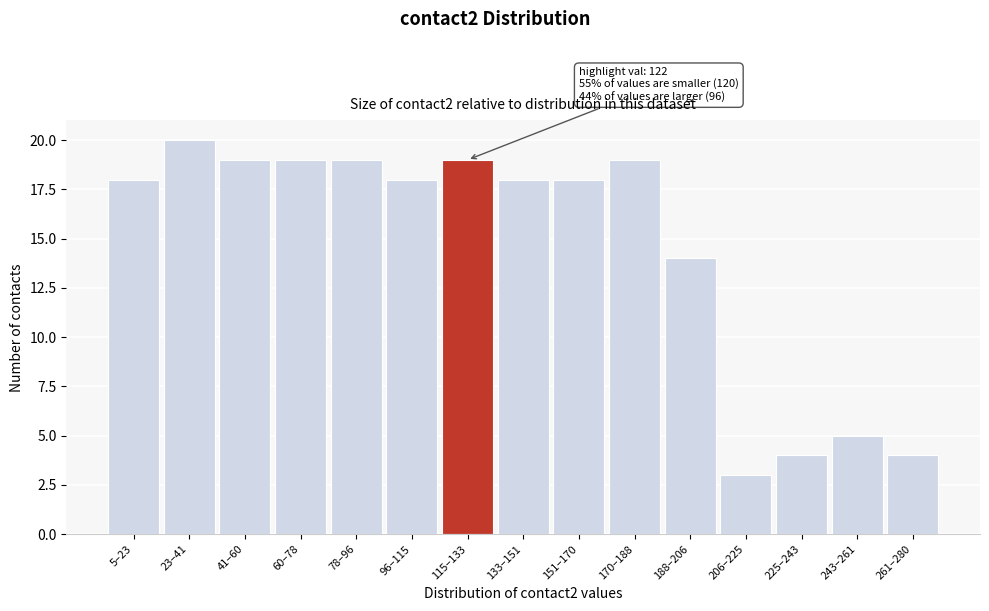

Reading right to left, extract all data points from this chart.

4	5	4	3	14	19	18	18	19	18	19	19	19	20	18